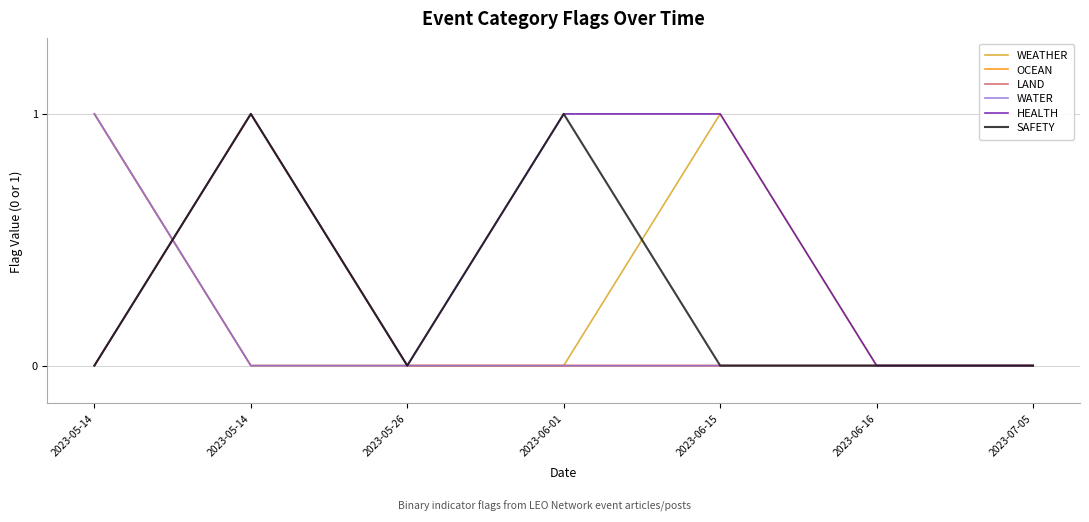

What is the total value across all series at 2023-06-01?

2